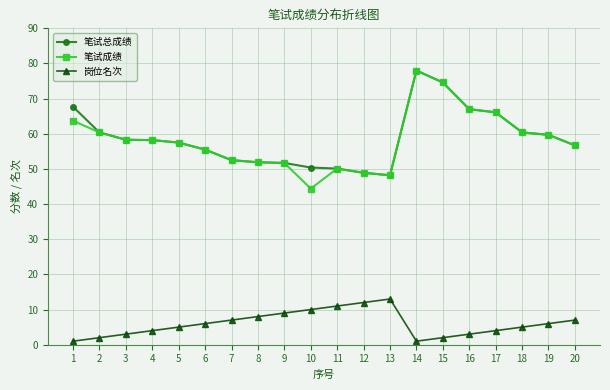

The 笔试成绩 series shows 78.0 at 14. True or false?

True